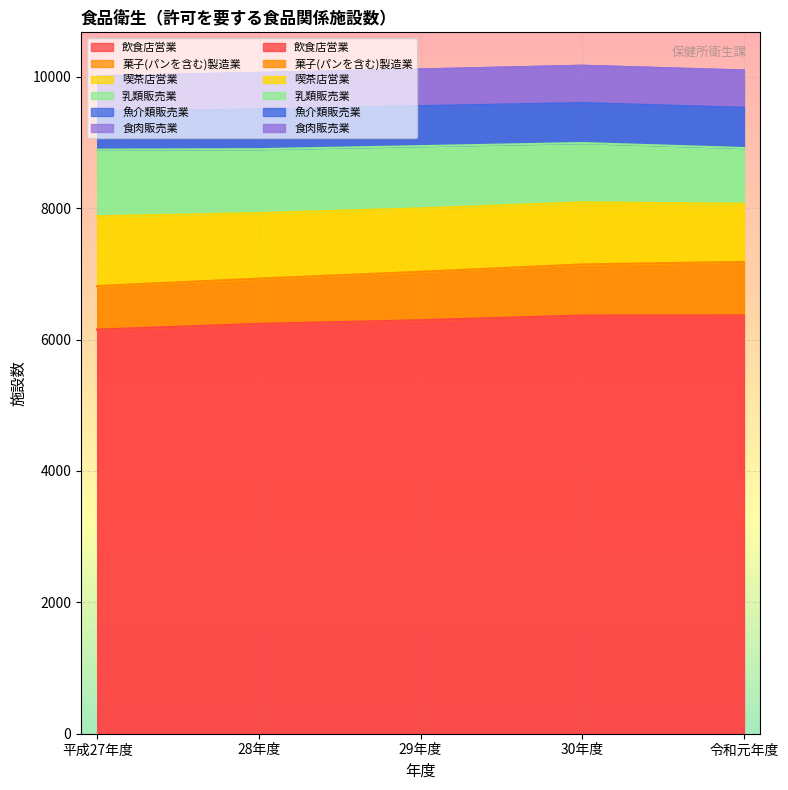

Is it true that 食肉販売業 equals 569 at 30年度?

True